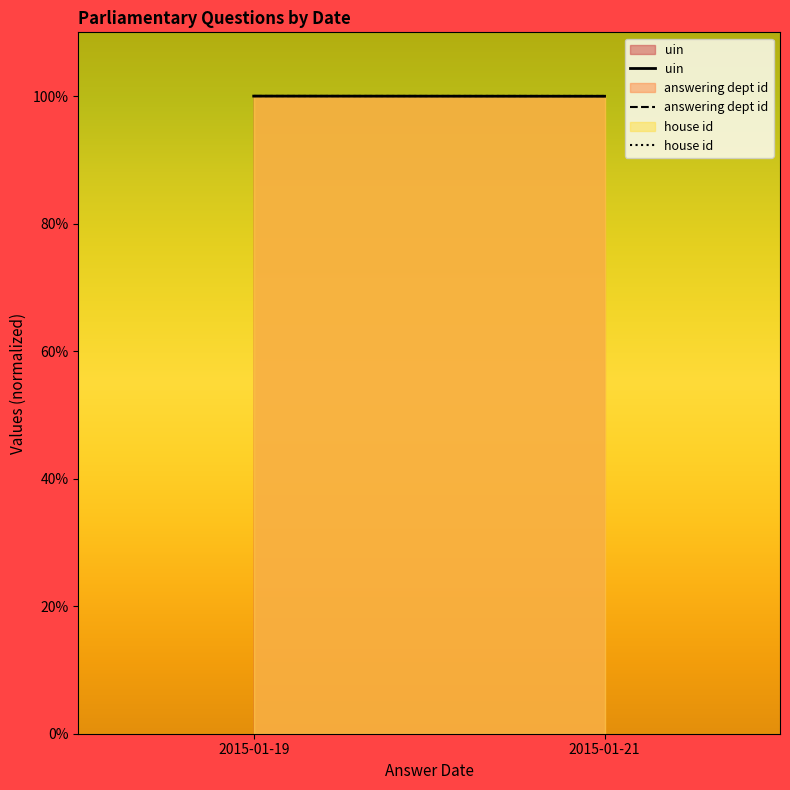

Which series has the largest total across all categories?

answering dept id